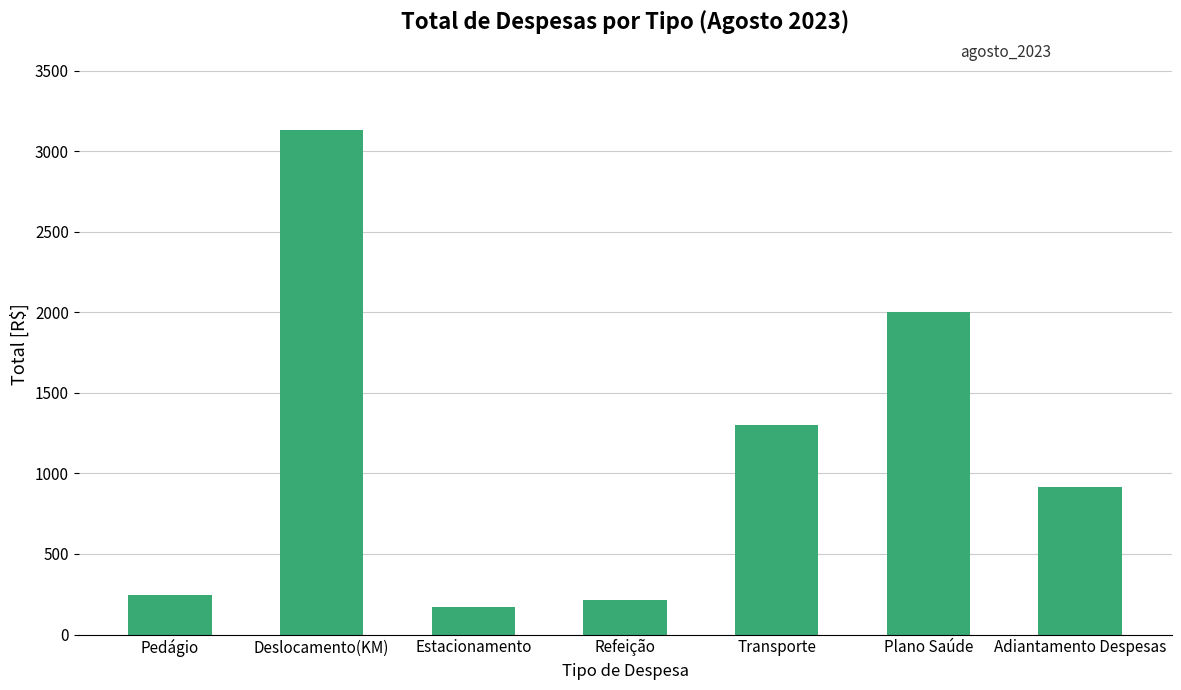

Are the bars grouped side by side (vs. stacked)?

No